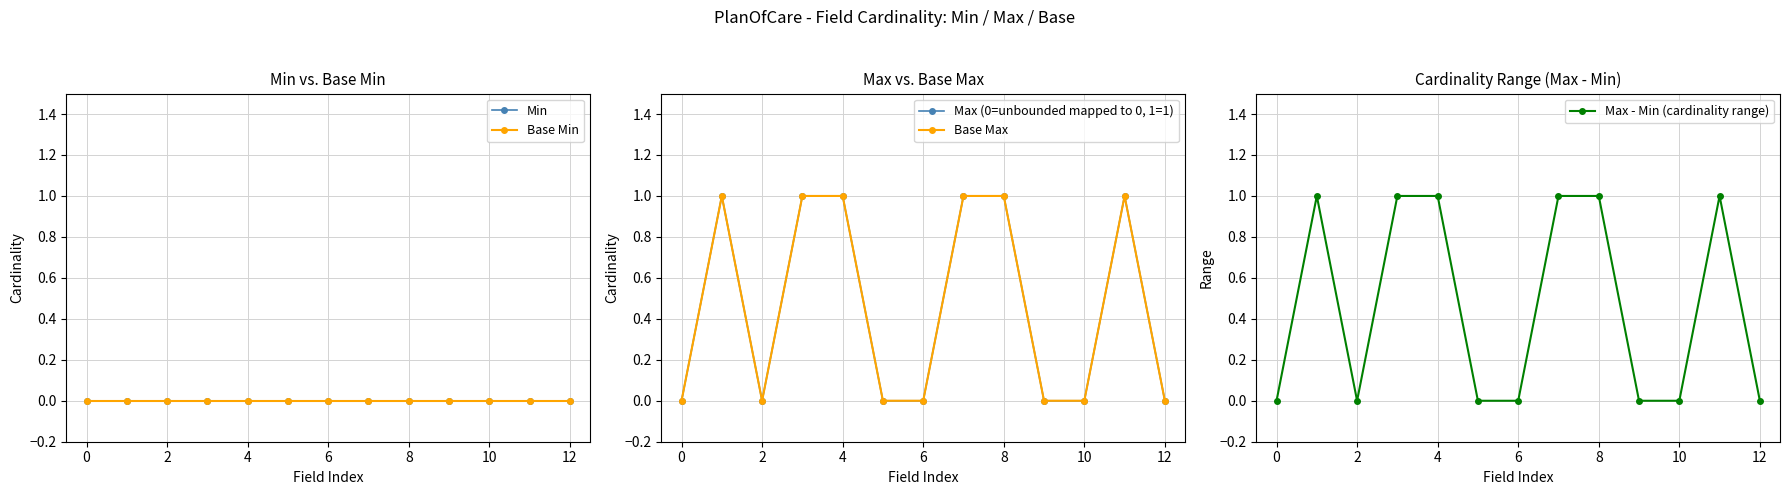

True or false: Base Min and Max - Min (cardinality range) cross at least once.

False